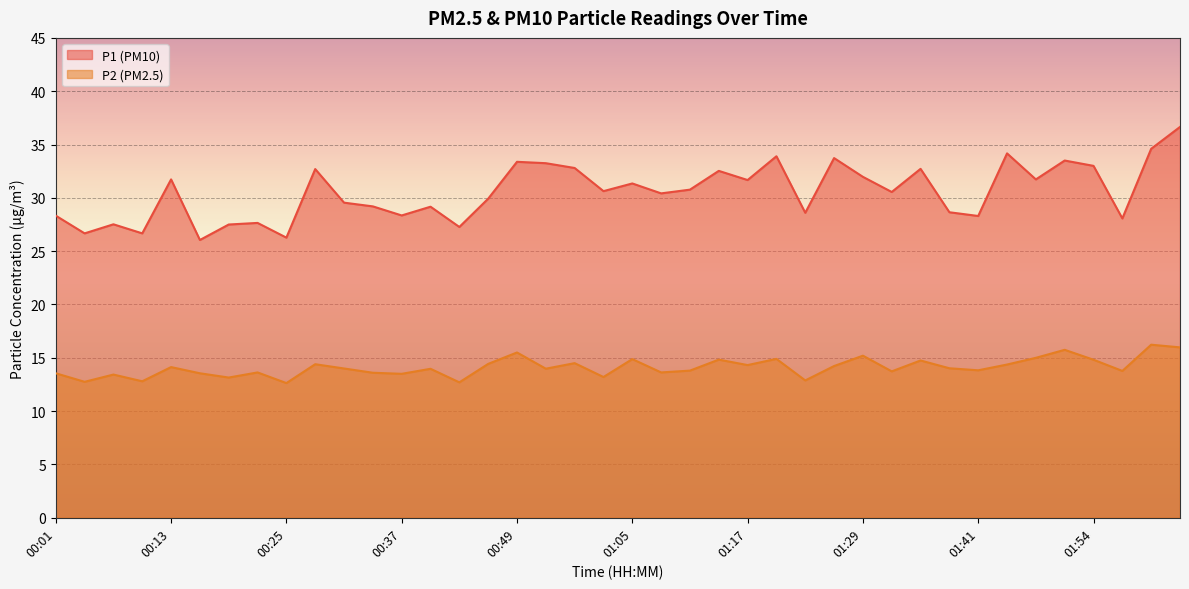

Where is the first local maximum for P2?

00:07